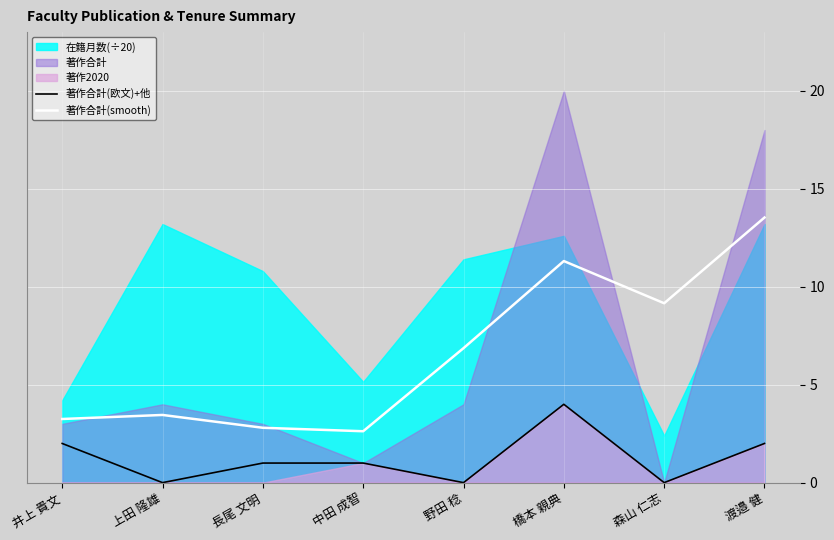

True or false: 著作合計(smooth) and 著作合計(欧文)+他 intersect in this chart.

False